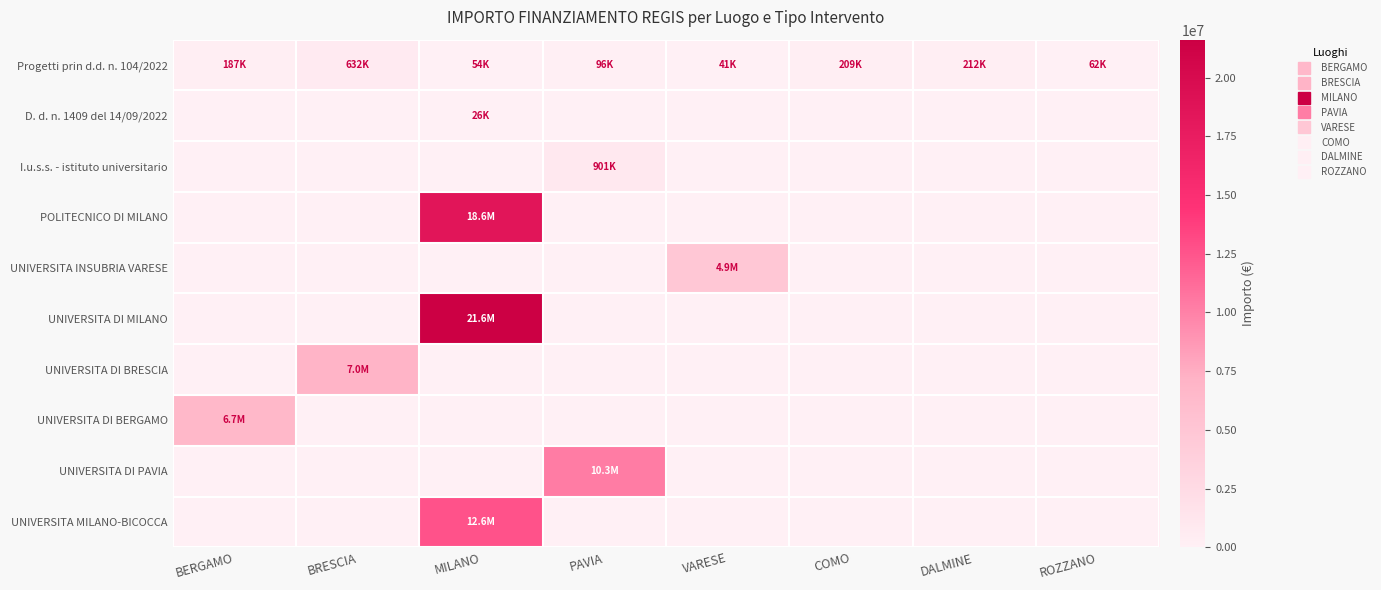

Reading right to left, list all the values displayed in this chart.

Progetti prin d.d. n. 104/2022: ROZZANO=62062.4	DALMINE=211999.6	COMO=208762.6	VARESE=41196.6	PAVIA=96064.0	MILANO=54144.9	BRESCIA=631921.4	BERGAMO=186941.3
D. d. n. 1409 del 14/09/2022: ROZZANO=0.0	DALMINE=0.0	COMO=0.0	VARESE=0.0	PAVIA=0.0	MILANO=25552.0	BRESCIA=0.0	BERGAMO=0.0
I.u.s.s. - istituto universitario: ROZZANO=0.0	DALMINE=0.0	COMO=0.0	VARESE=0.0	PAVIA=900630.0	MILANO=0.0	BRESCIA=0.0	BERGAMO=0.0
POLITECNICO DI MILANO: ROZZANO=0.0	DALMINE=0.0	COMO=0.0	VARESE=0.0	PAVIA=0.0	MILANO=18552987.0	BRESCIA=0.0	BERGAMO=0.0
UNIVERSITA INSUBRIA VARESE: ROZZANO=0.0	DALMINE=0.0	COMO=0.0	VARESE=4863405.0	PAVIA=0.0	MILANO=0.0	BRESCIA=0.0	BERGAMO=0.0
UNIVERSITA DI MILANO: ROZZANO=0.0	DALMINE=0.0	COMO=0.0	VARESE=0.0	PAVIA=0.0	MILANO=21615132.0	BRESCIA=0.0	BERGAMO=0.0
UNIVERSITA DI BRESCIA: ROZZANO=0.0	DALMINE=0.0	COMO=0.0	VARESE=0.0	PAVIA=0.0	MILANO=0.0	BRESCIA=7024917.0	BERGAMO=0.0
UNIVERSITA DI BERGAMO: ROZZANO=0.0	DALMINE=0.0	COMO=0.0	VARESE=0.0	PAVIA=0.0	MILANO=0.0	BRESCIA=0.0	BERGAMO=6664665.0
UNIVERSITA DI PAVIA: ROZZANO=0.0	DALMINE=0.0	COMO=0.0	VARESE=0.0	PAVIA=10267188.0	MILANO=0.0	BRESCIA=0.0	BERGAMO=0.0
UNIVERSITA MILANO-BICOCCA: ROZZANO=0.0	DALMINE=0.0	COMO=0.0	VARESE=0.0	PAVIA=0.0	MILANO=12608826.0	BRESCIA=0.0	BERGAMO=0.0